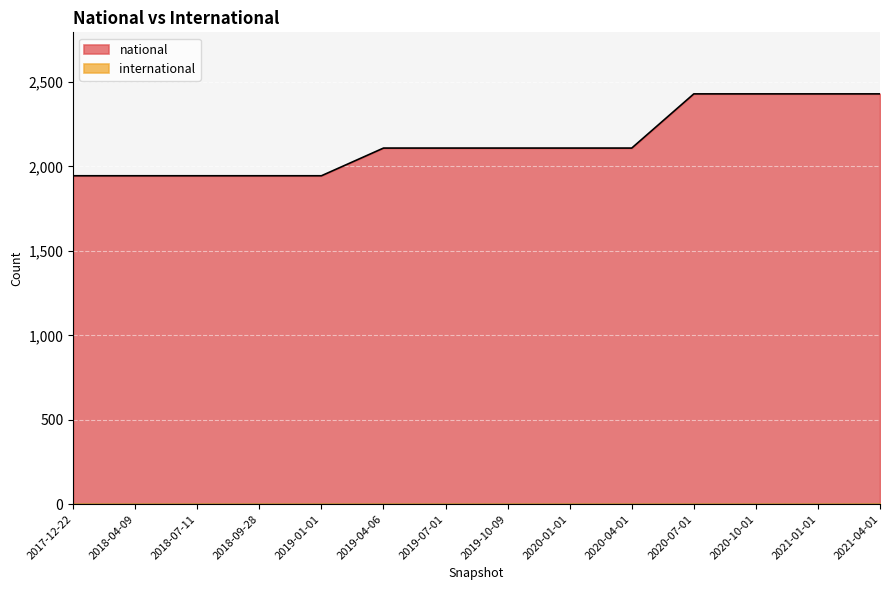

What is the label of the 10th point from the left?

2020-04-01